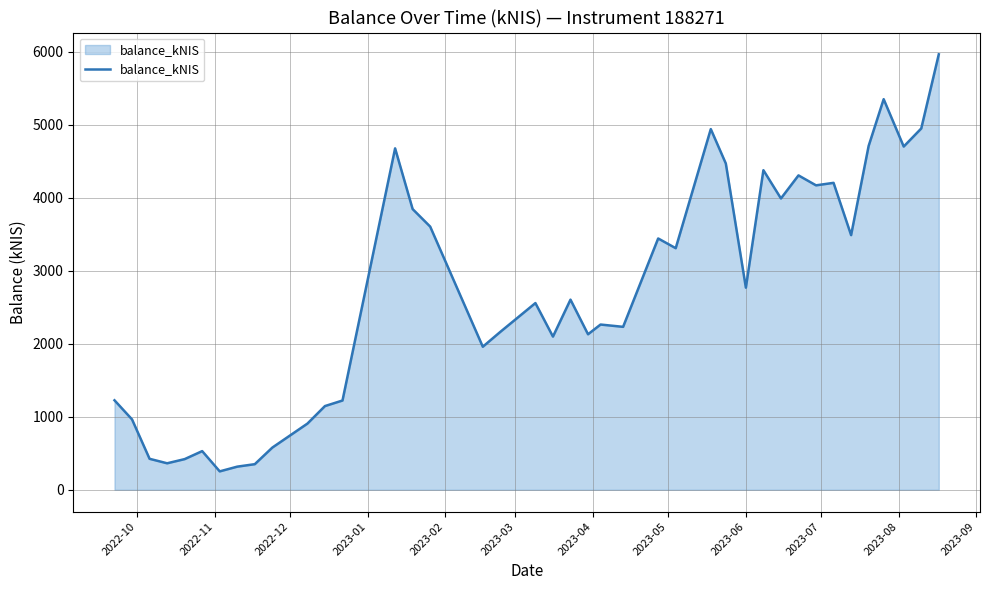

What is the smallest value displayed?

252.2